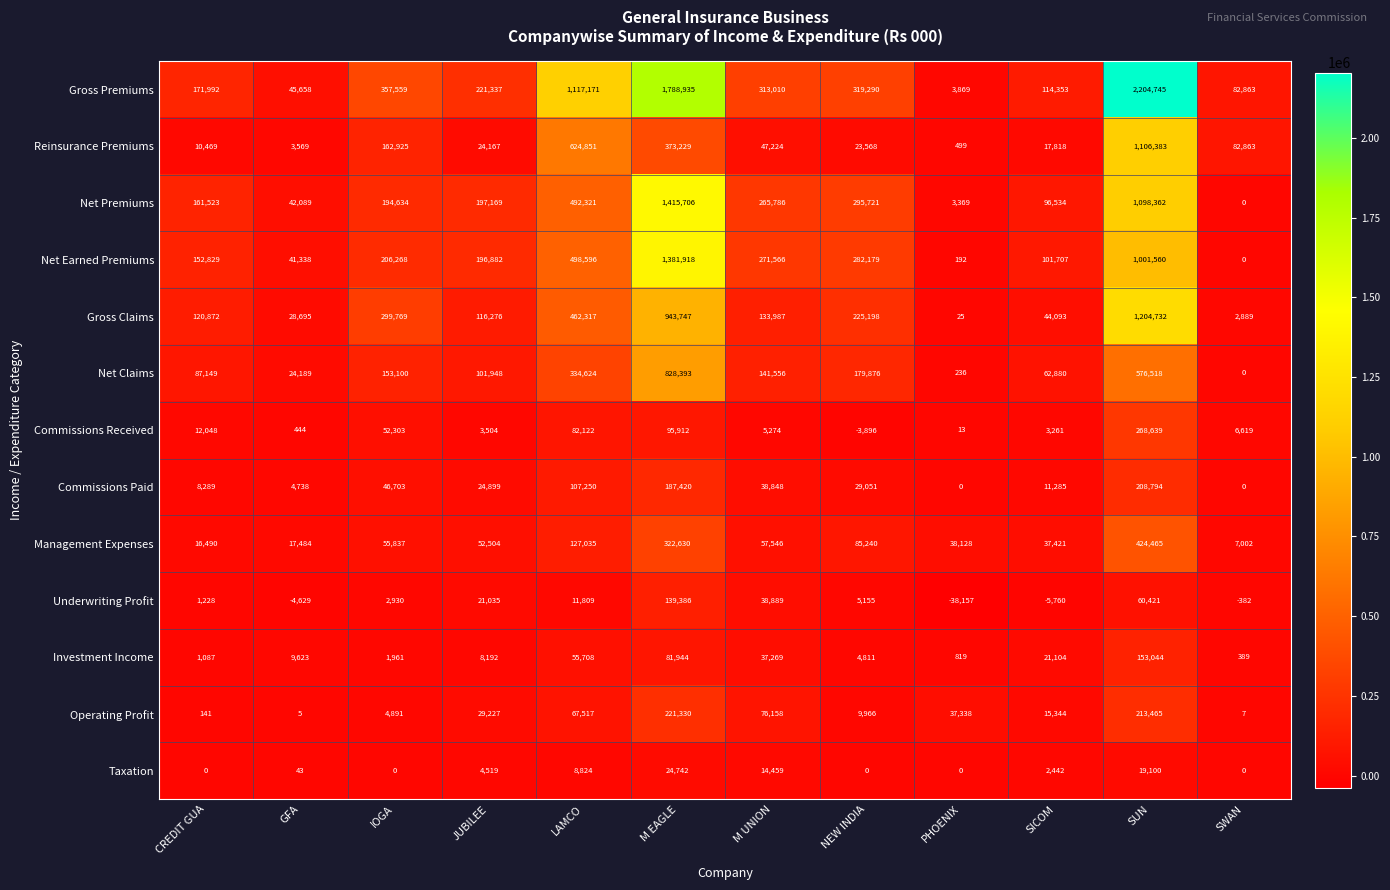

What value does the Net Claims series have at CREDIT GUA?

87149